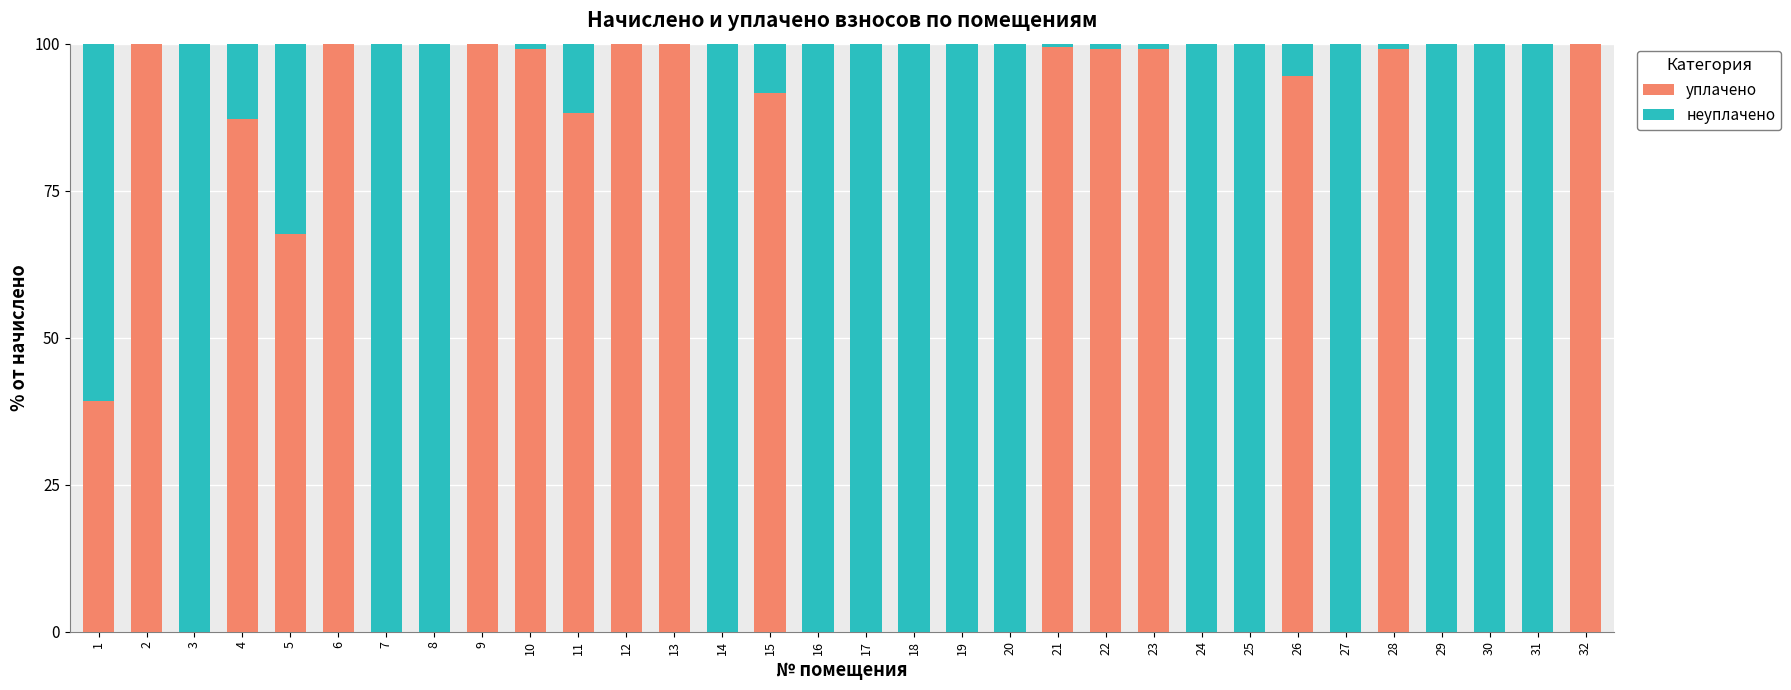

Reading left to right, what are all the values shown in this chart?

уплачено: 39.2	100.0	0.0	87.2	67.6	133.5	0.0	0.0	100.0	99.0	88.2	100.0	112.7	0.0	91.7	0.0	0.0	0.0	0.0	0.0	99.5	99.0	99.0	0.0	0.0	94.5	0.0	99.1	0.0	0.0	0.0	100.0
неуплачено: 60.8	0.0	100.0	12.8	32.4	-33.5	100.0	100.0	0.0	1.0	11.8	-0.0	-12.7	100.0	8.3	100.0	100.0	100.0	100.0	100.0	0.5	1.0	1.0	100.0	100.0	5.5	100.0	0.9	100.0	100.0	100.0	0.0